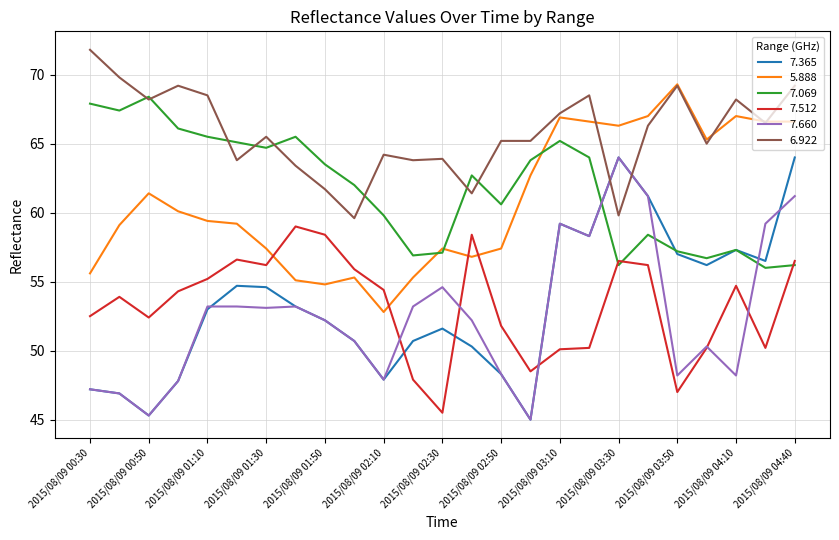

True or false: 7.660 and 6.922 cross at least once.

True